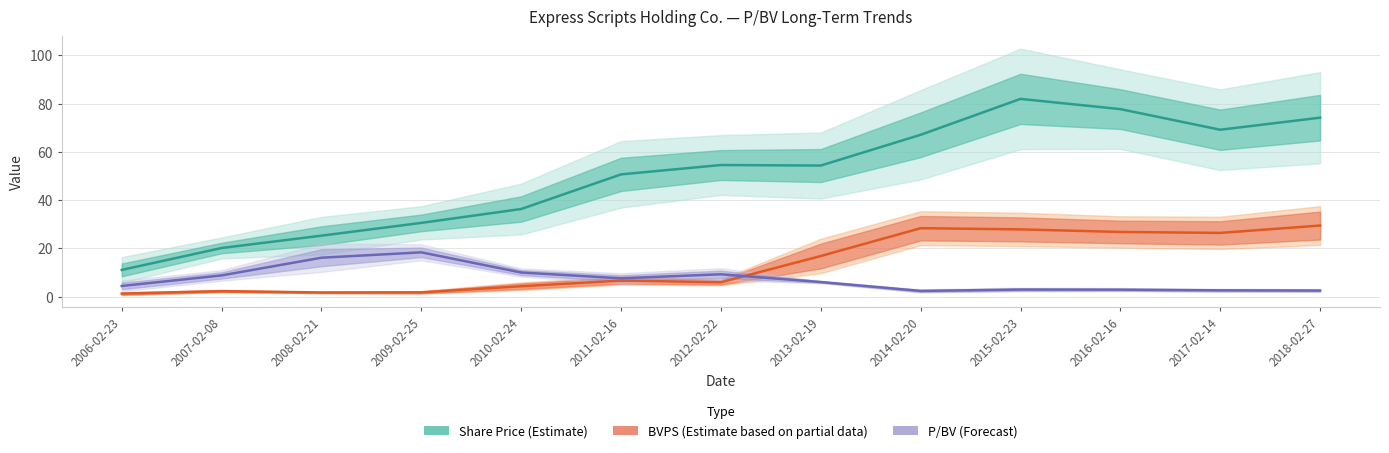

Which series has the widest spread of values?

Share Price